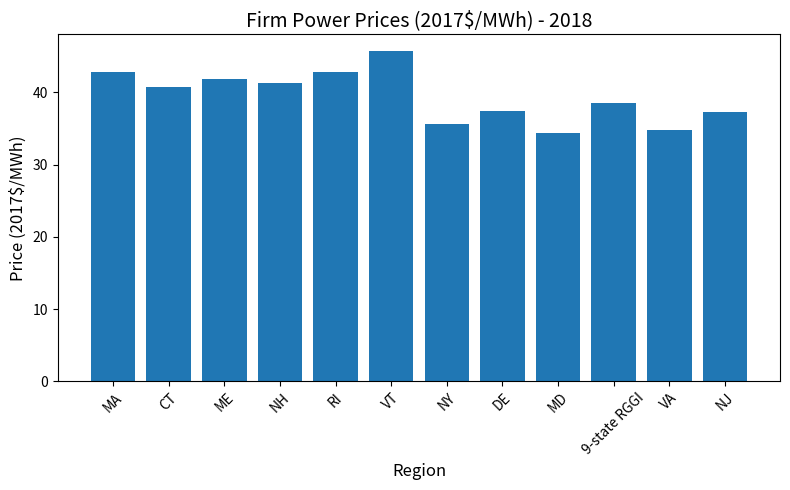

What position from the left is CT?

2